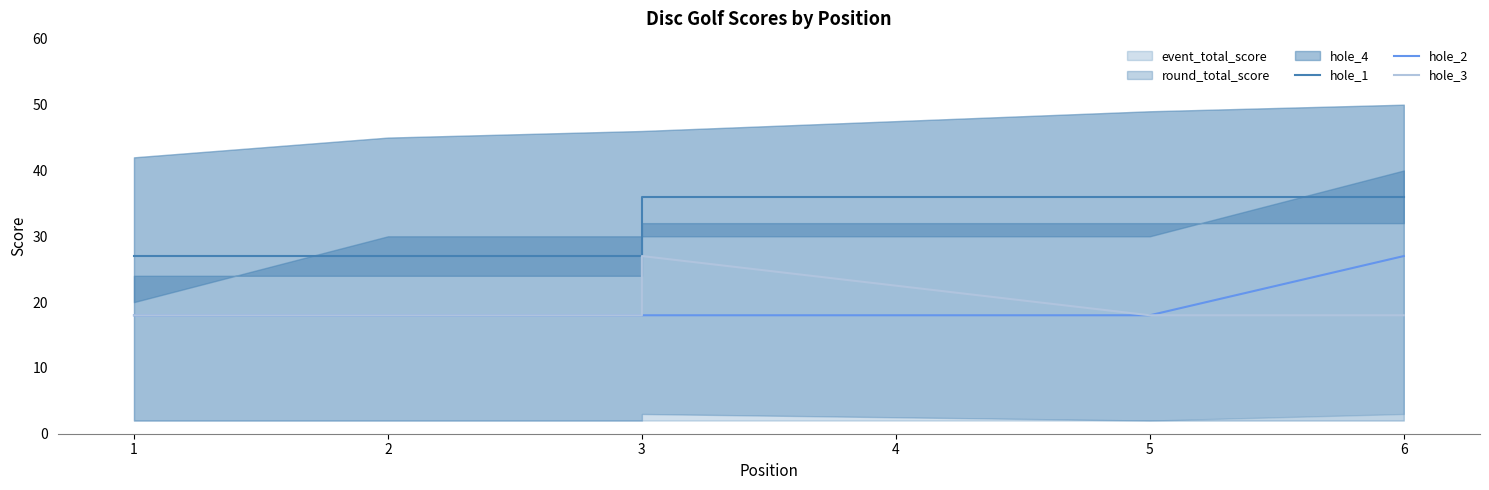

How many hole_1 values are between 27 and 36?

6